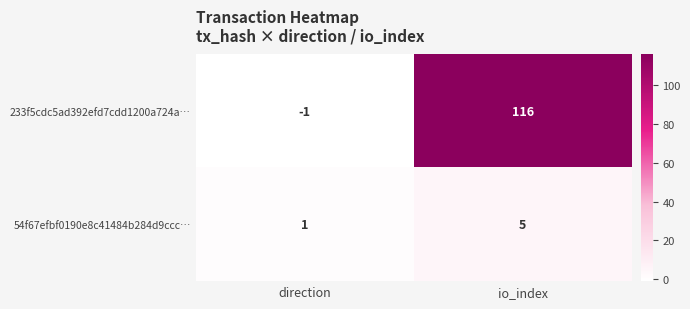

Which label corresponds to the largest value in the chart?

io_index